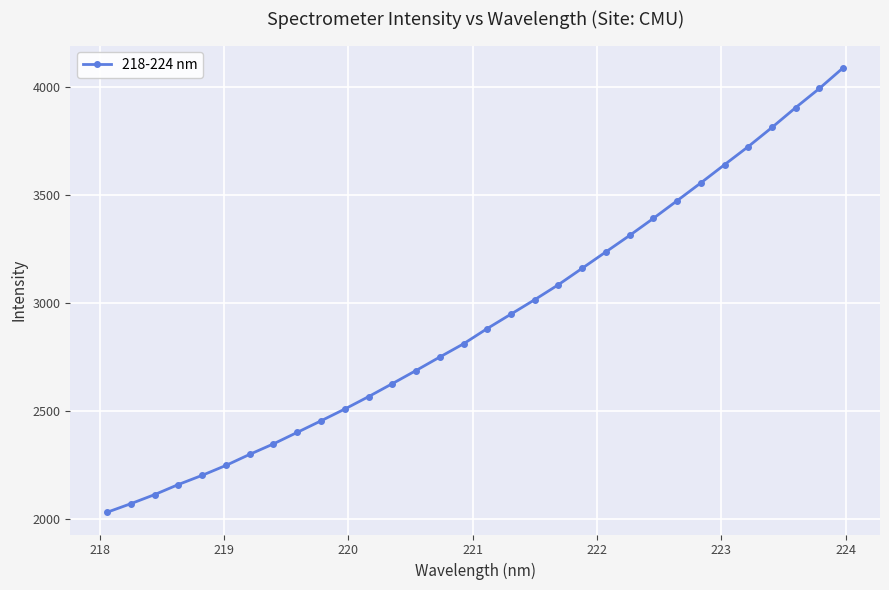

What is the average value?

2922.7